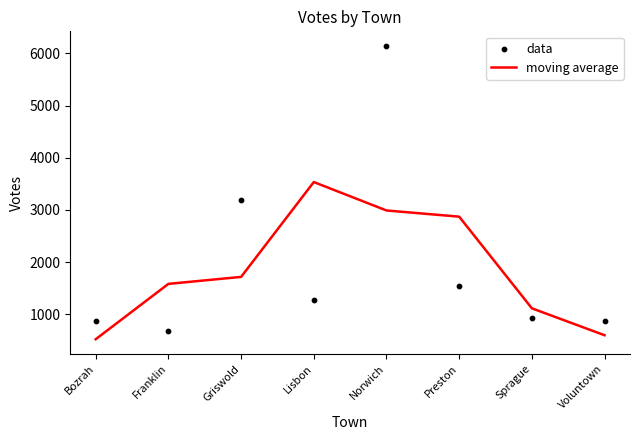

What are all the series names shown in the legend?

moving average, data